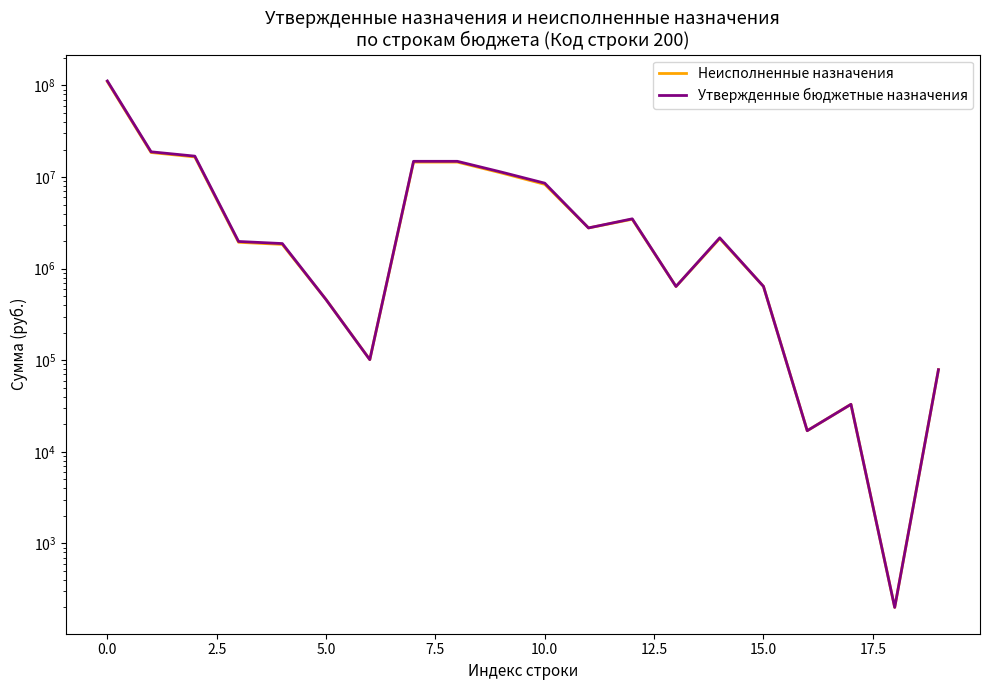

List the series in order of their peak value, highest first.

Утвержденные бюджетные назначения, Неисполненные назначения